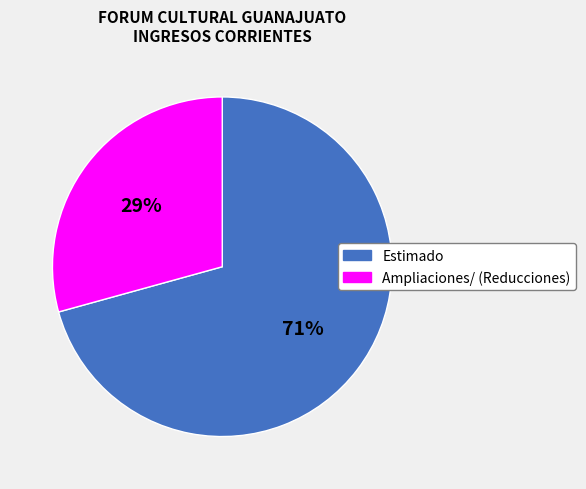

Is there a majority slice in this chart?

Yes